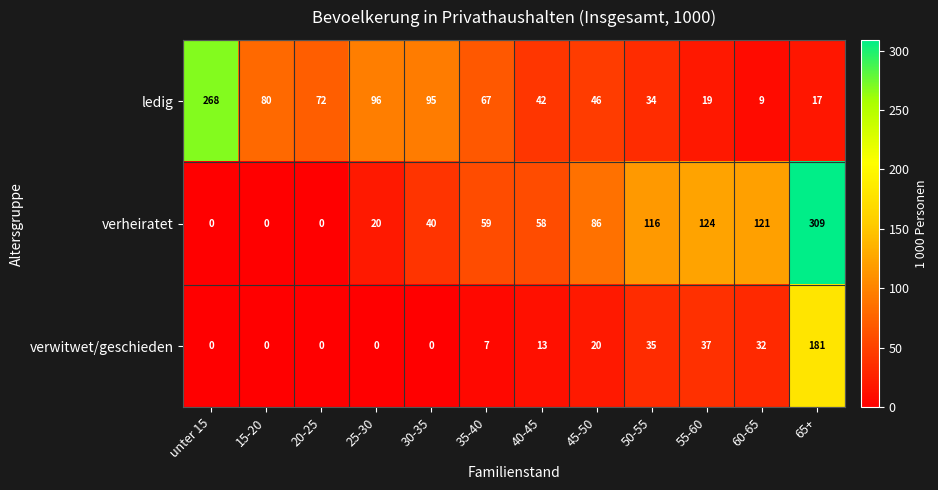

How many data points does each series have?

12